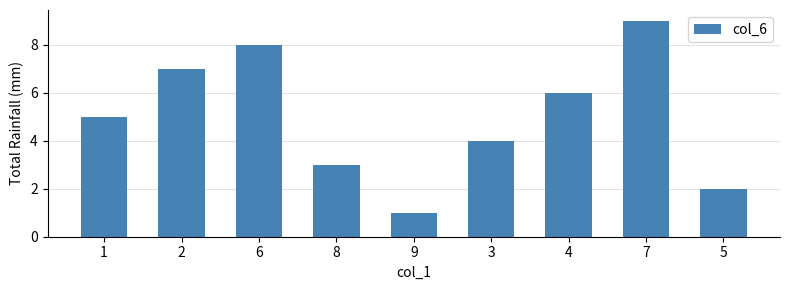

What is the value of the 5th bar from the left?

1